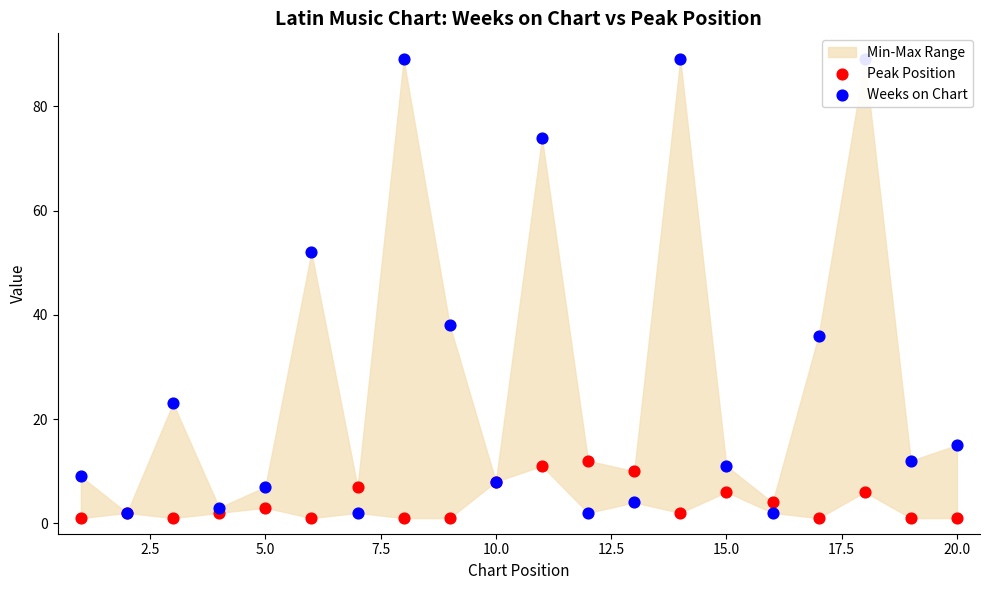

At how many categories does at least one series exceed 25?

7